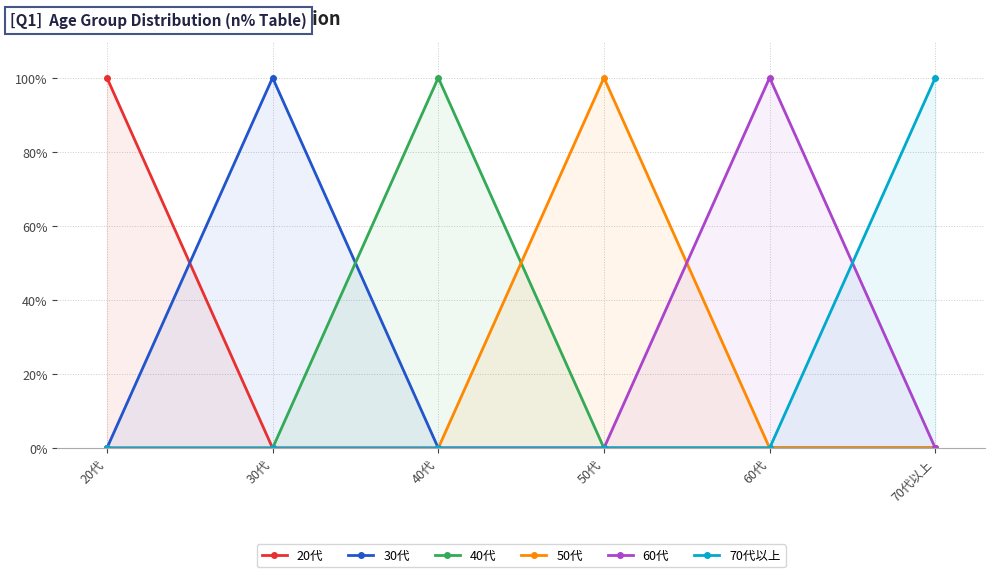

The value of 60代 at 70代以上 is -64. True or false?

False